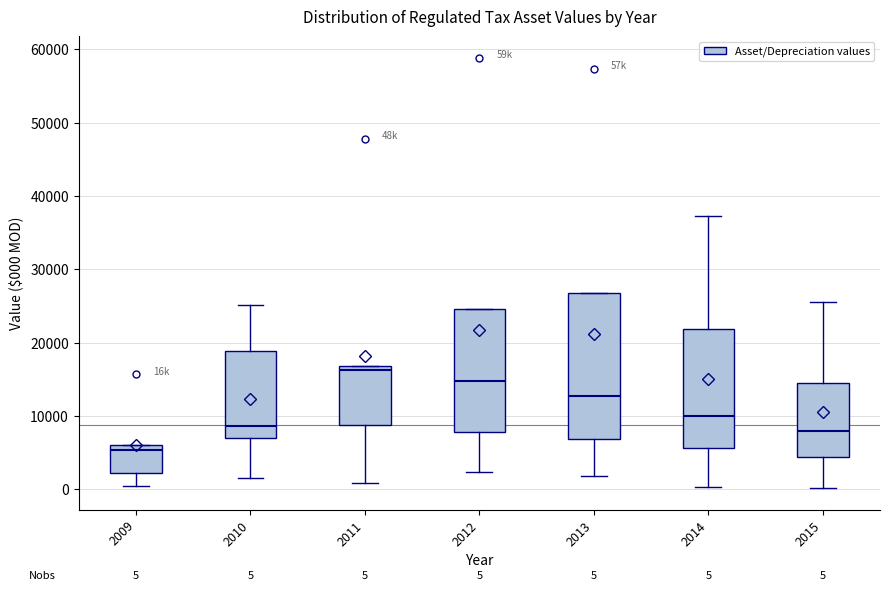

Comparing the boxes themselves (not the whiskers), which one is the tallest?

2013